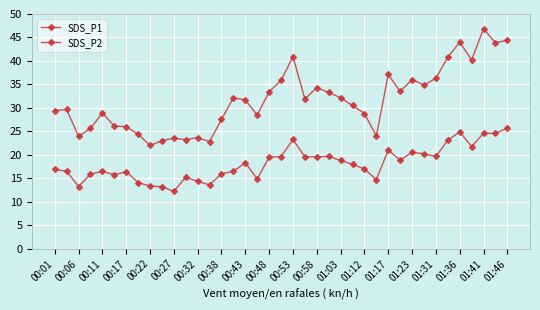

Is this an area chart (filled region under the line)?

No